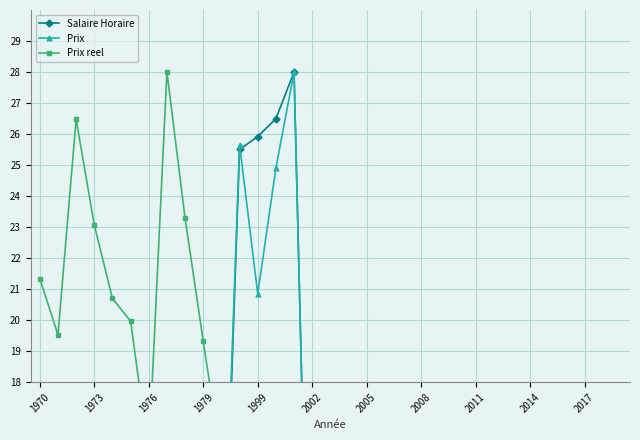

In Salaire Horaire, how many points are lower than both neighbors (excluding endpoints)?

1